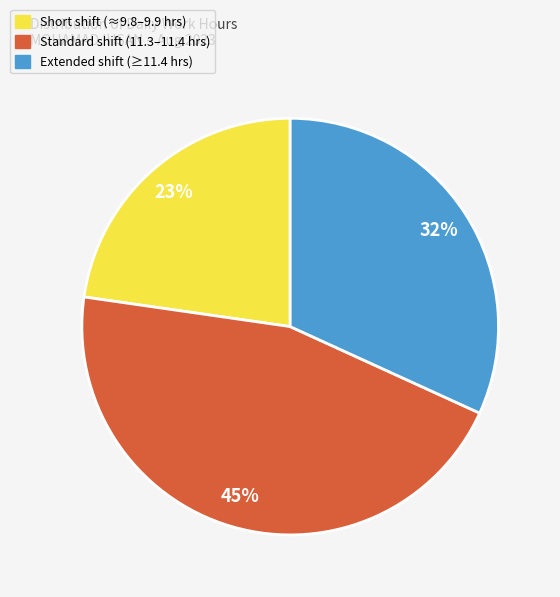

To the nearest percent, what is the average slice percentage?

33%